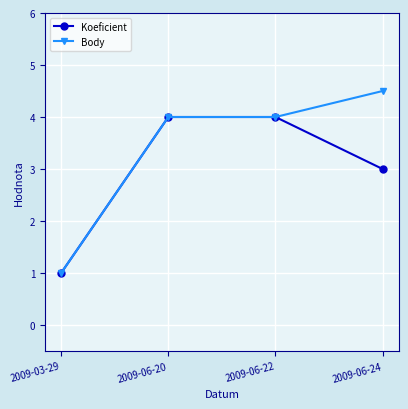

What is the highest value of the Koeficient series?

4.0